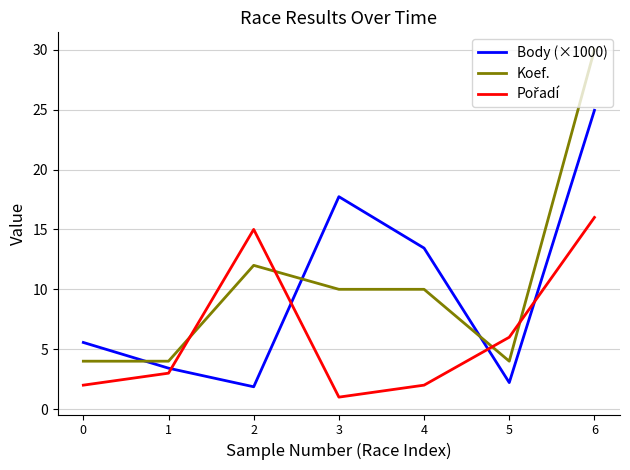

Where is the first local maximum for Koef.?

2